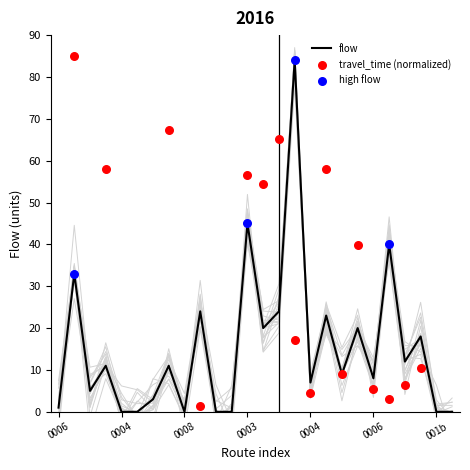

Between 24 and 0003, which is larger?

0003